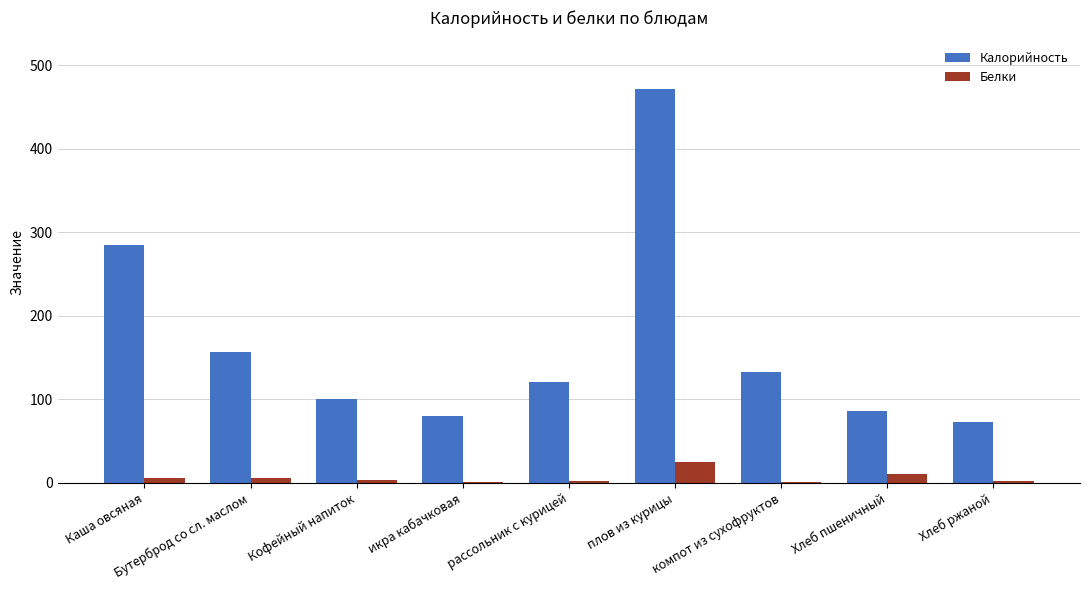

The Калорийность series shows 100.6 at Кофейный напиток. True or false?

True